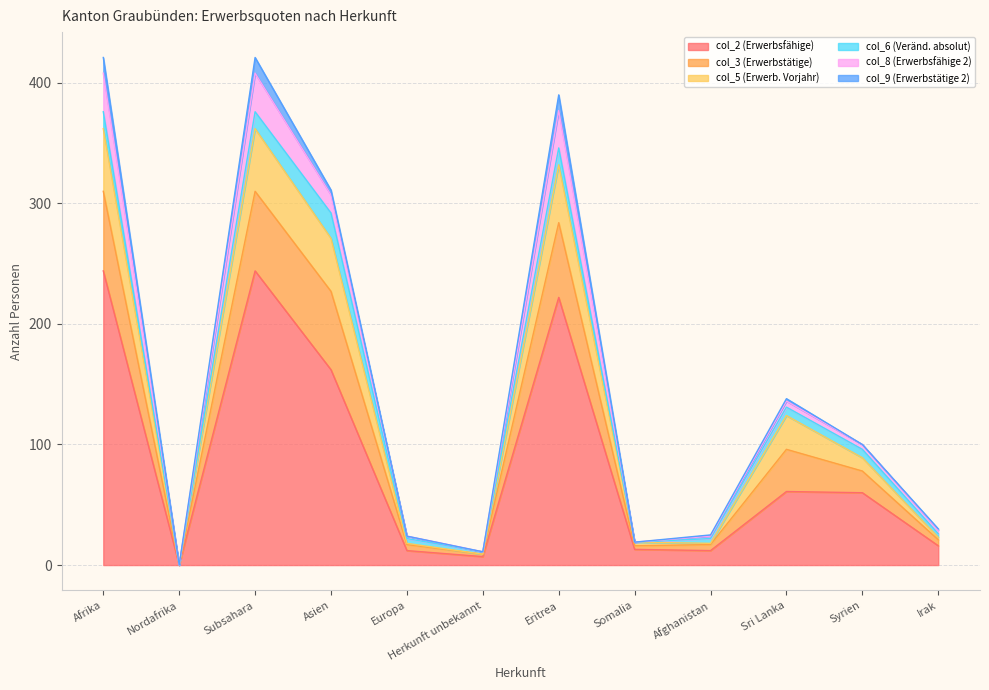

At which category does col_2 (Erwerbsfähige) reach its first local valley?

Nordafrika